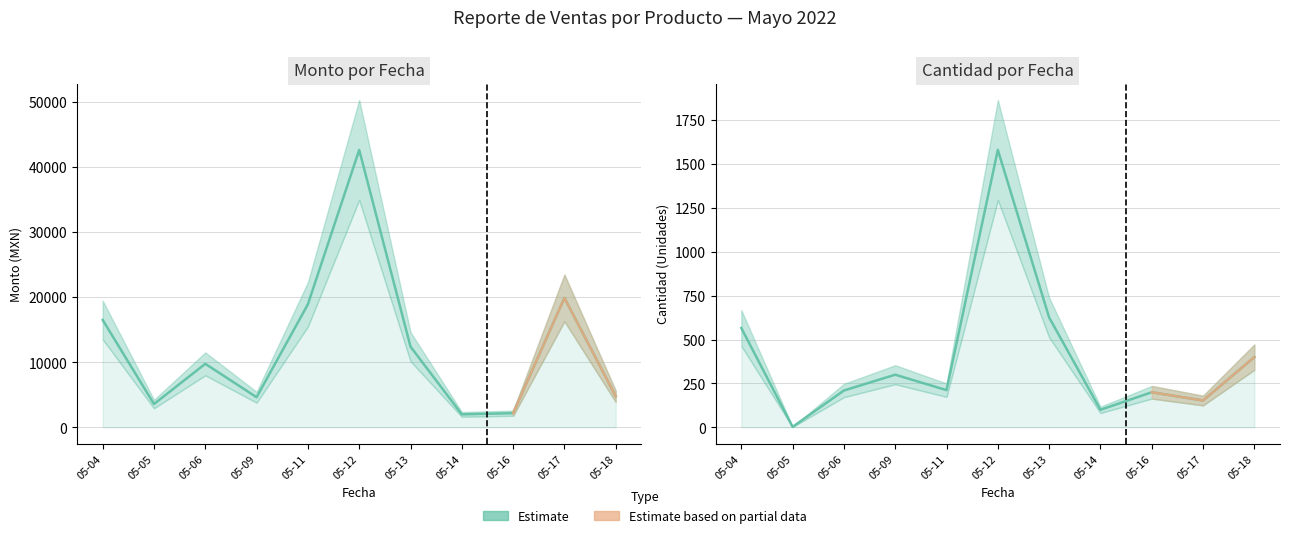

At which category is the sum across all series the highest?

05-12